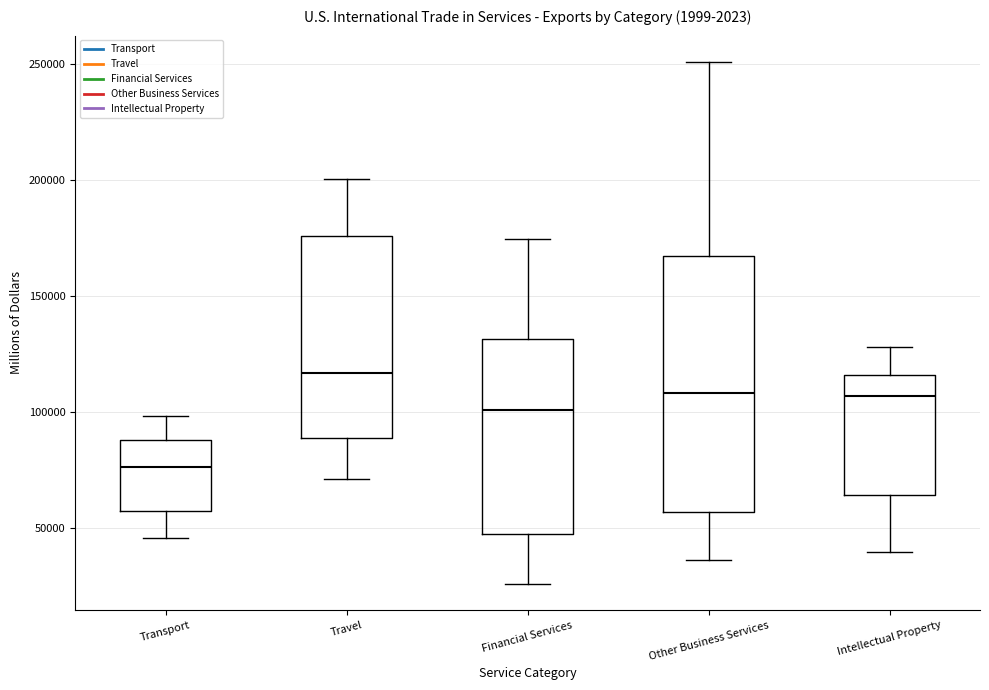

Which box's median line is the lowest?

Transport